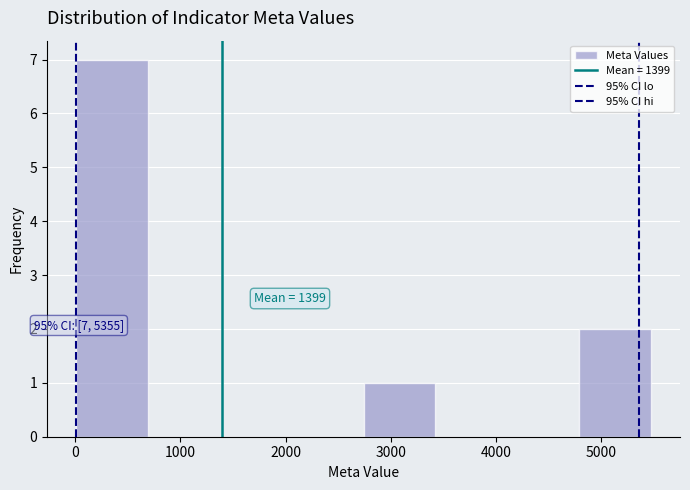

Which range on the x-axis has the tallest bar?

0 to 700